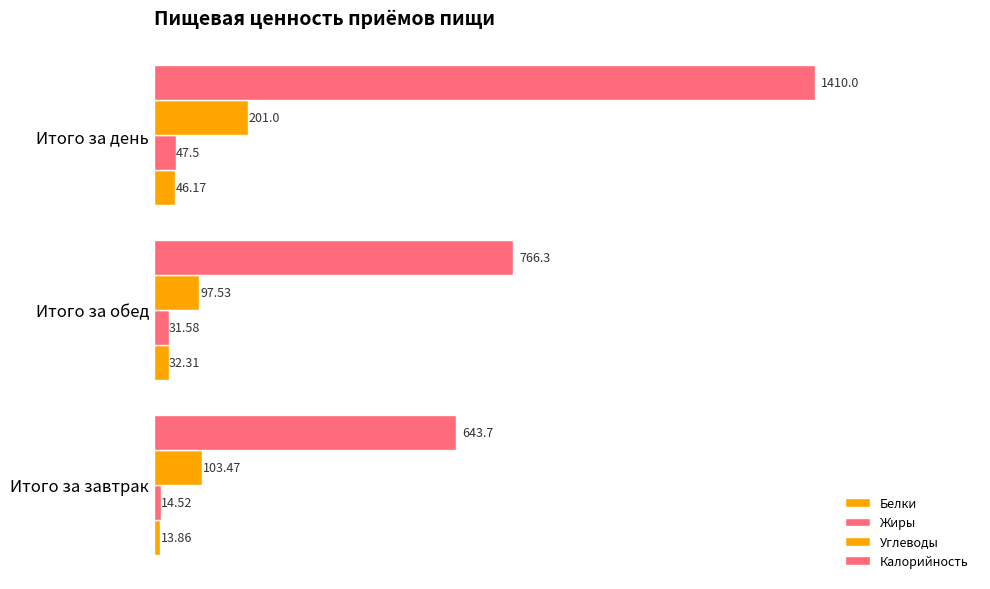

What is the minimum value for Жиры?

14.5